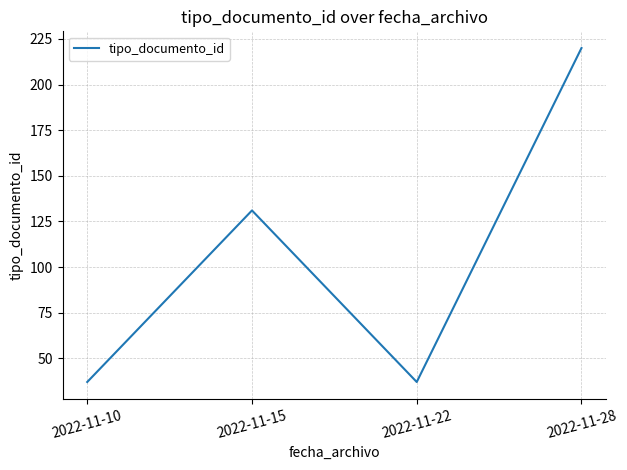

Does the chart have visible grid lines?

Yes